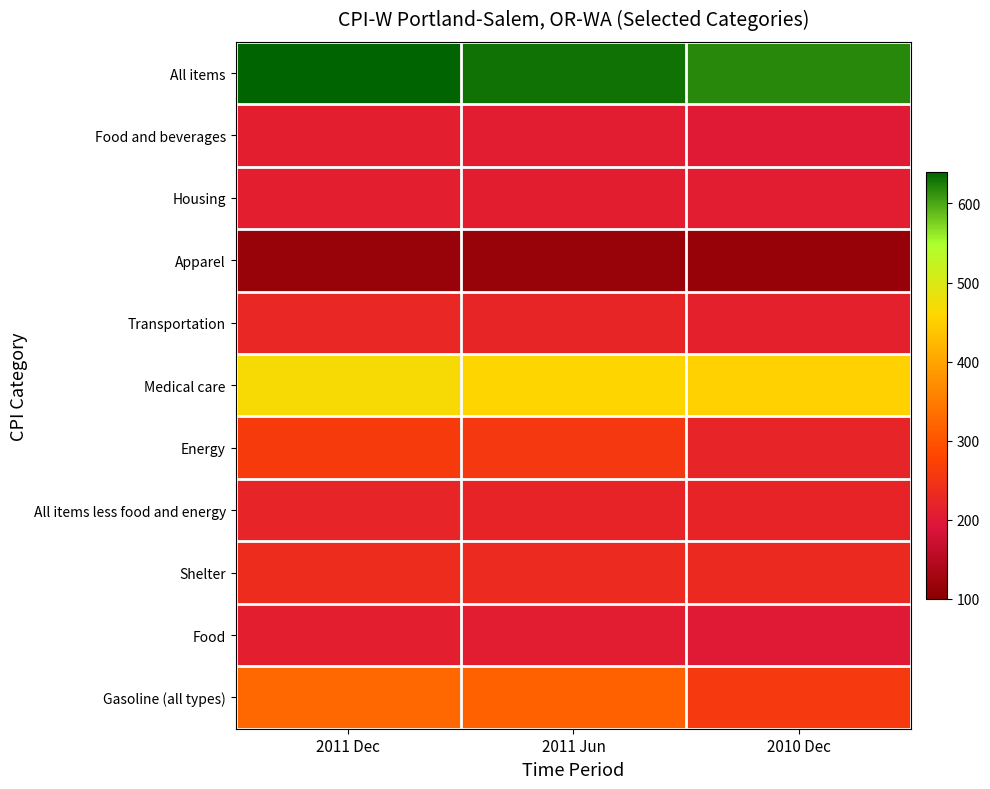

Reading right to left, list all the values displayed in this chart.

All items: 2010 Dec=617.9	2011 Jun=630.8	2011 Dec=638.4
Food and beverages: 2010 Dec=203.0	2011 Jun=206.7	2011 Dec=211.0
Housing: 2010 Dec=206.4	2011 Jun=208.5	2011 Dec=210.9
Apparel: 2010 Dec=113.4	2011 Jun=115.1	2011 Dec=116.8
Transportation: 2010 Dec=212.5	2011 Jun=224.1	2011 Dec=225.7
Medical care: 2010 Dec=453.2	2011 Jun=458.5	2011 Dec=467.3
Energy: 2010 Dec=222.0	2011 Jun=256.4	2011 Dec=262.0
All items less food and energy: 2010 Dec=218.7	2011 Jun=220.1	2011 Dec=222.0
Shelter: 2010 Dec=230.2	2011 Jun=231.8	2011 Dec=235.7
Food: 2010 Dec=203.3	2011 Jun=206.9	2011 Dec=211.3
Gasoline (all types): 2010 Dec=259.3	2011 Jun=315.7	2011 Dec=323.8